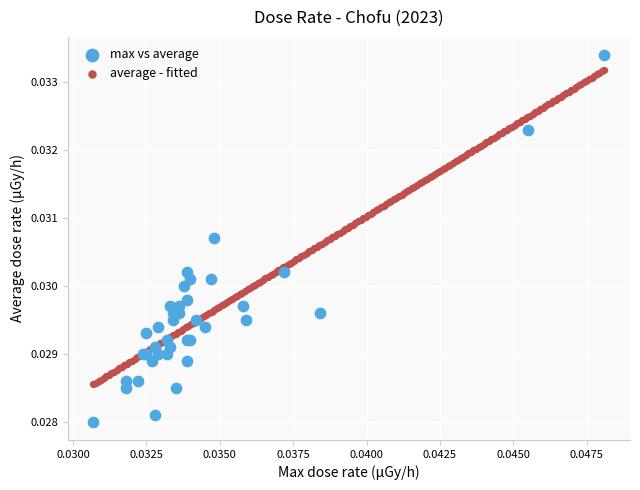

Which series reaches the minimum Y coordinate?

max vs average